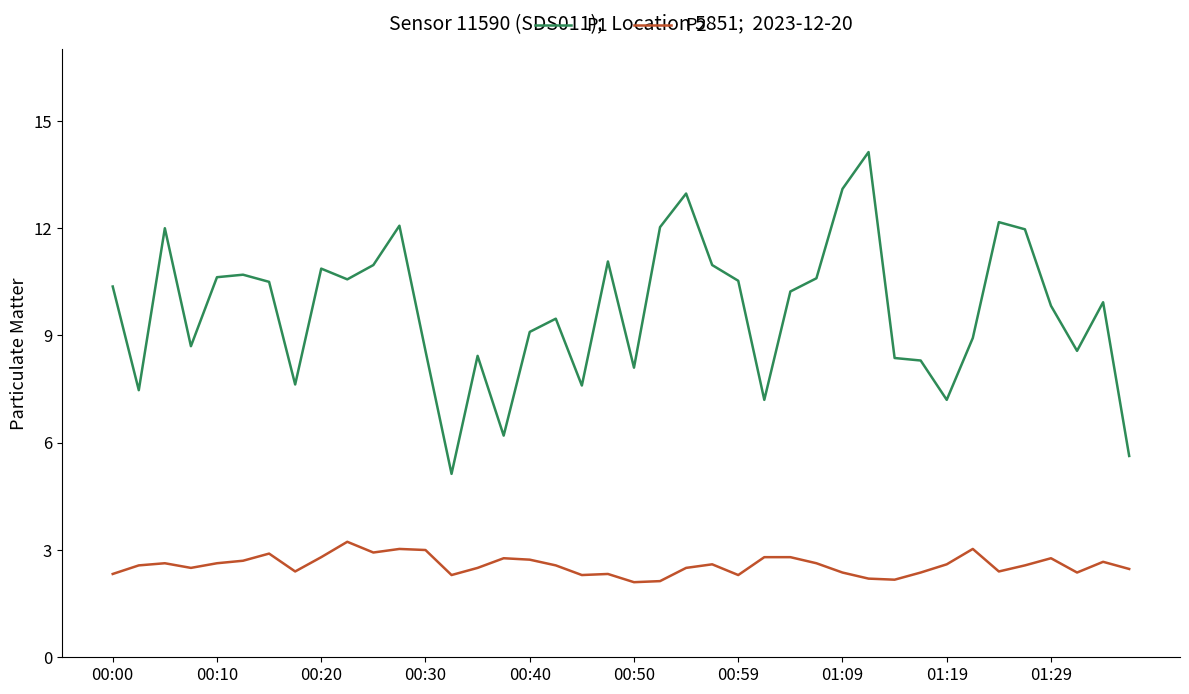

What are all the series names shown in the legend?

P1, P2